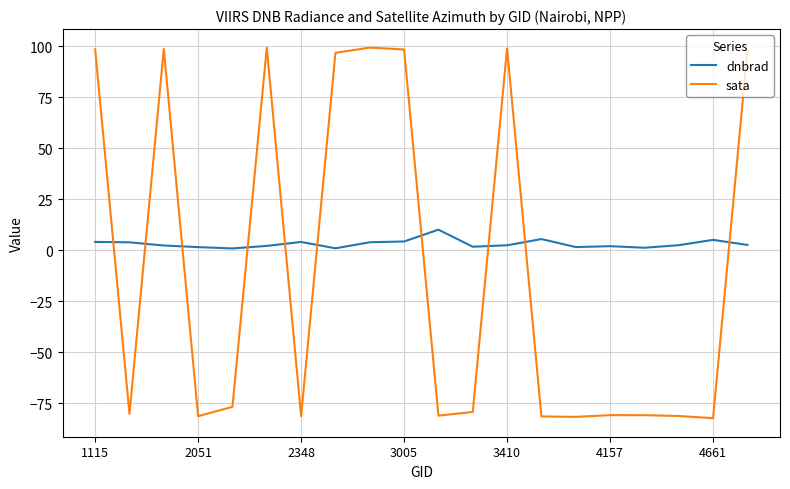

What is the minimum value for sata?

-82.3